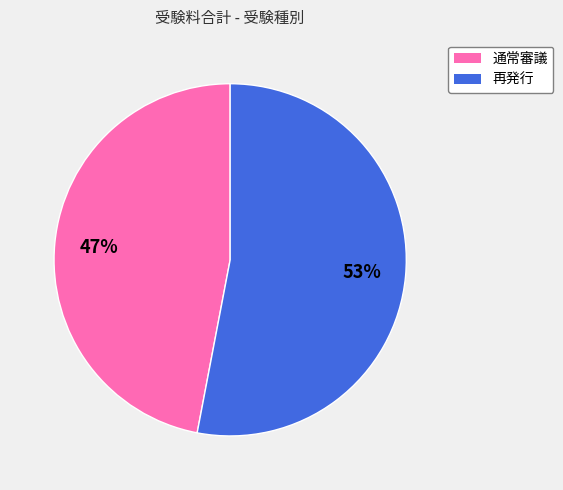

What is the ratio of the value at 通常審議 to the value at 再発行?

0.9